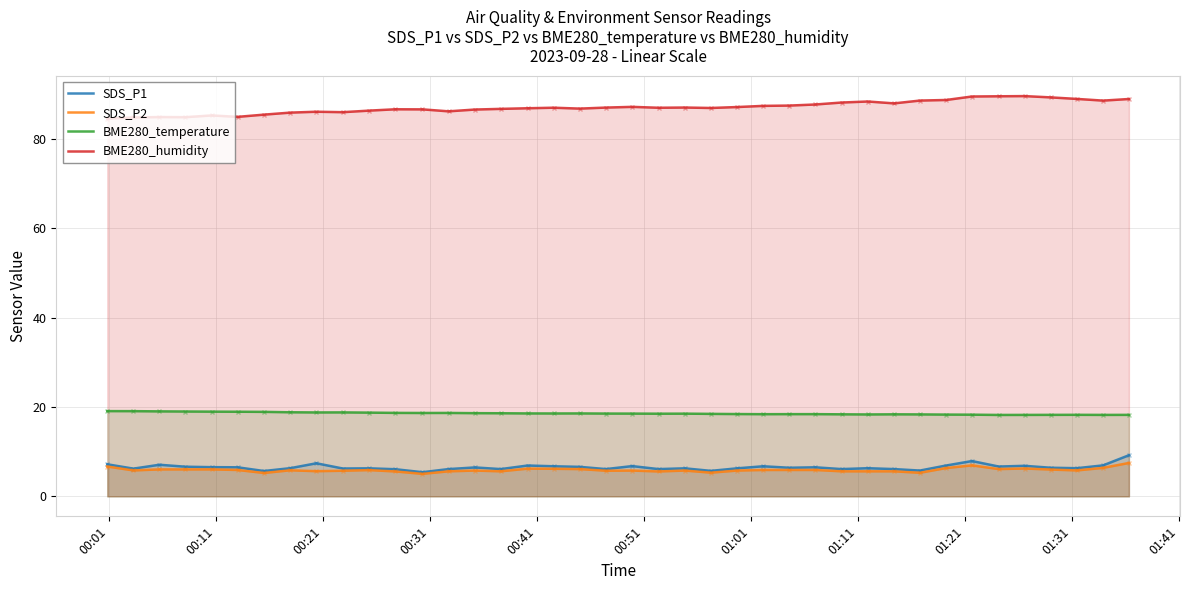

What is the value of the BME280_humidity point at the 23rd from the left?

87.0